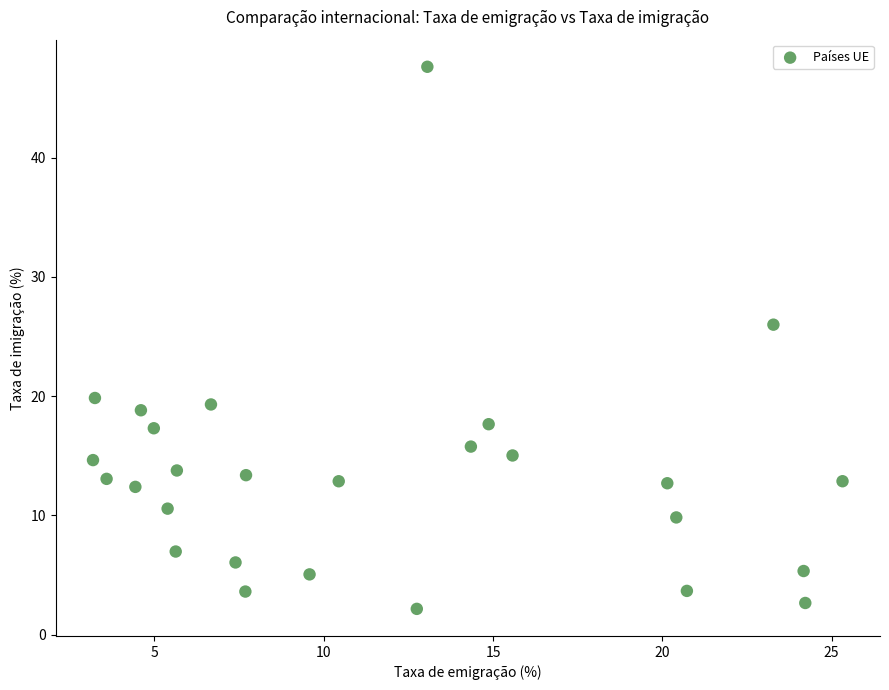

What Y value in the scatter plot is closest to 24?

26.0